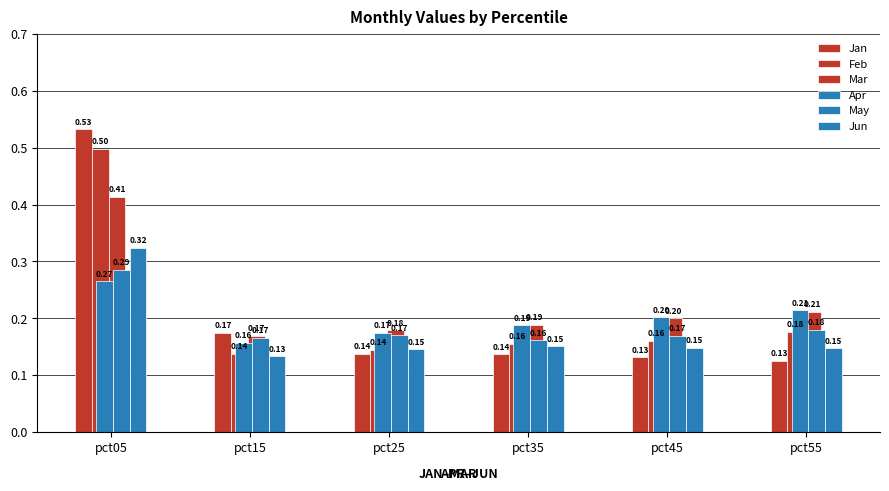

What is the difference between the maximum and minimum values in the Apr series?

0.1